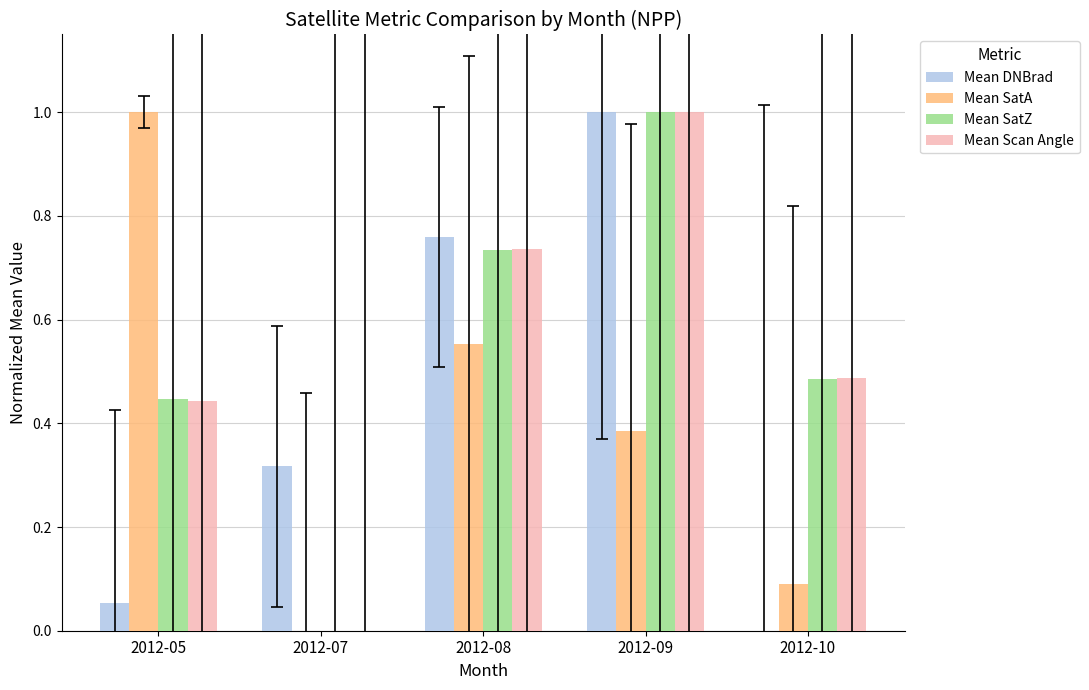

The value of Mean DNBrad at 2012-07 is 0.6. True or false?

False